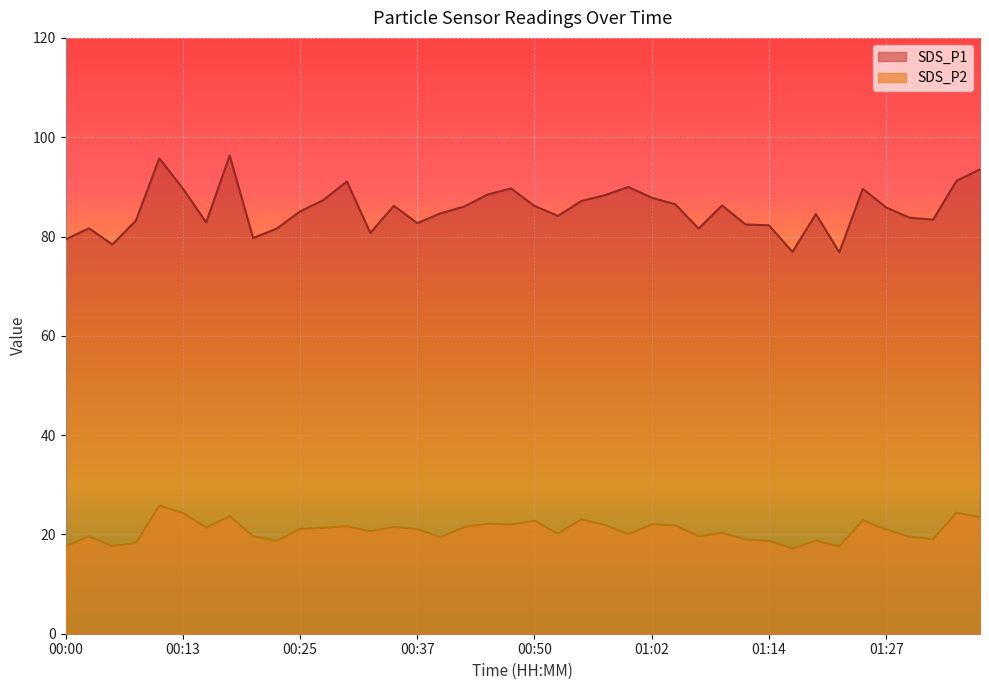

What is the difference between the maximum and minimum values in the SDS_P2 series?

8.7